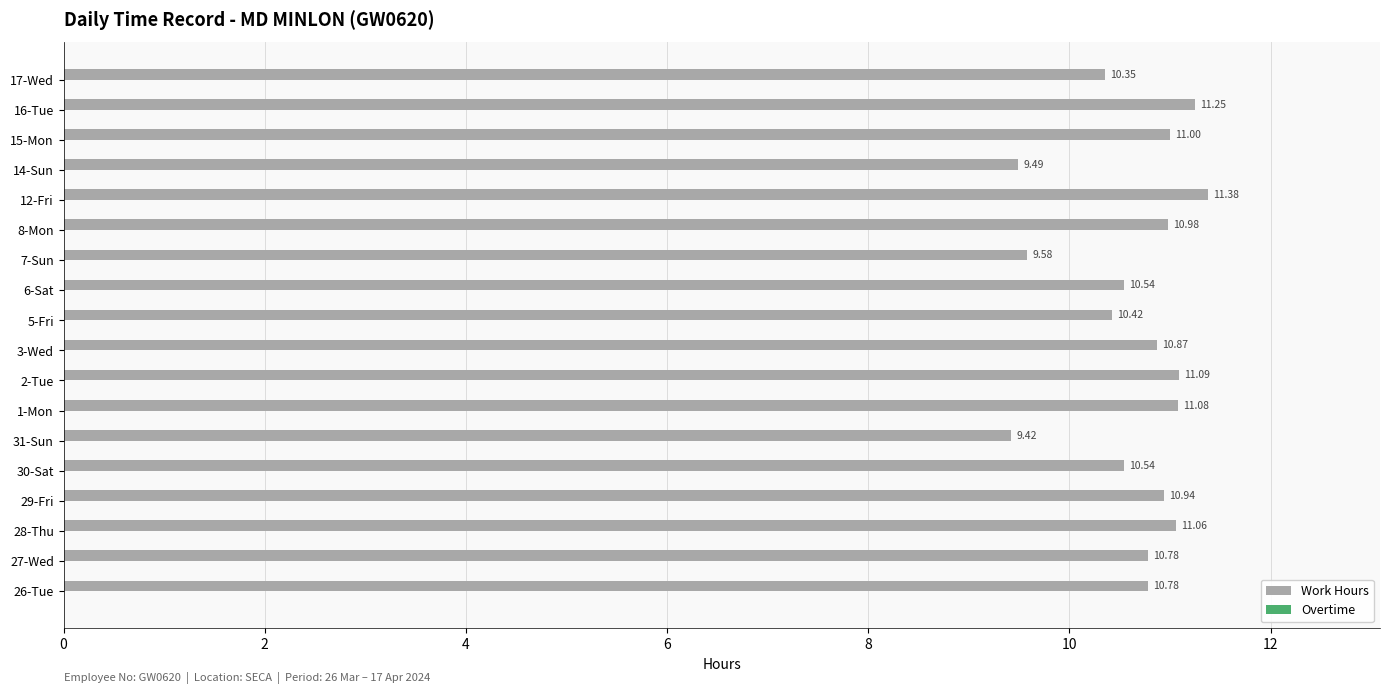

What is the ratio of the value at 12-Fri to the value at 17-Wed?

1.1